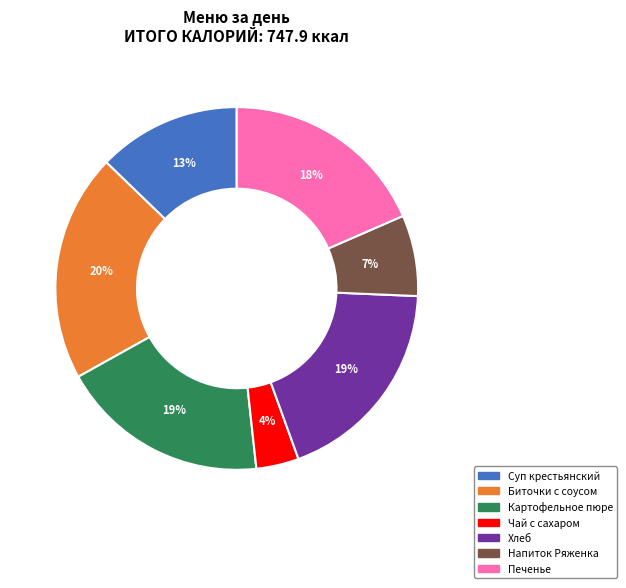

Does any single category account for the majority?

No